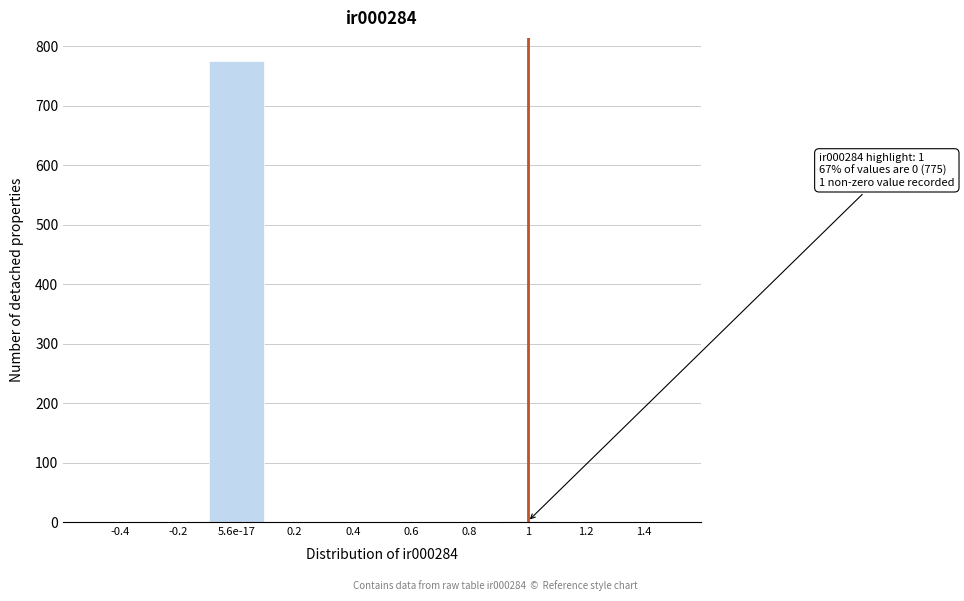

What is the greatest value displayed?

775